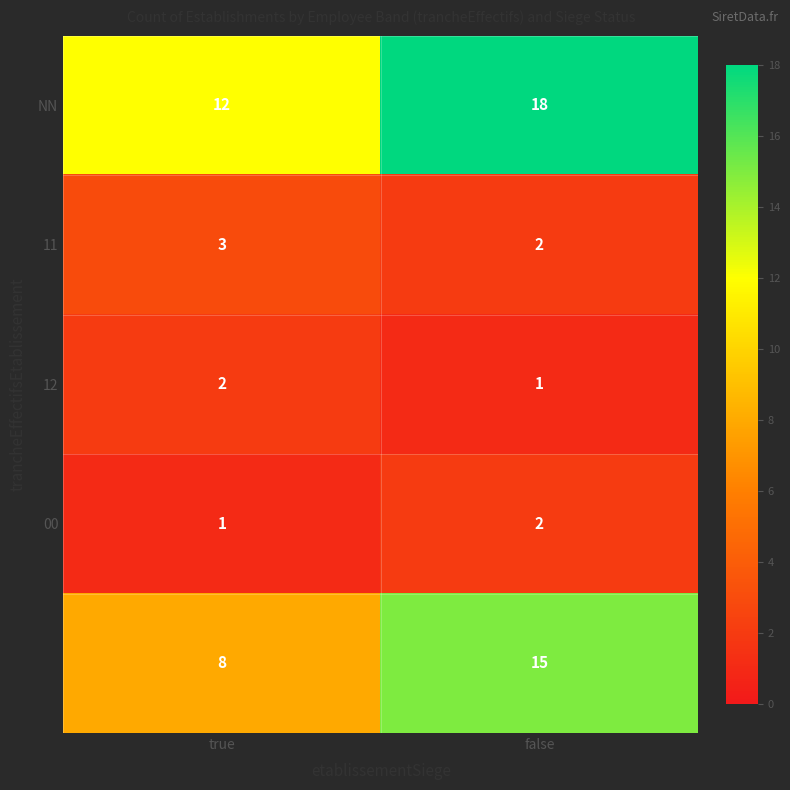

Which category has the highest value across all series?

false